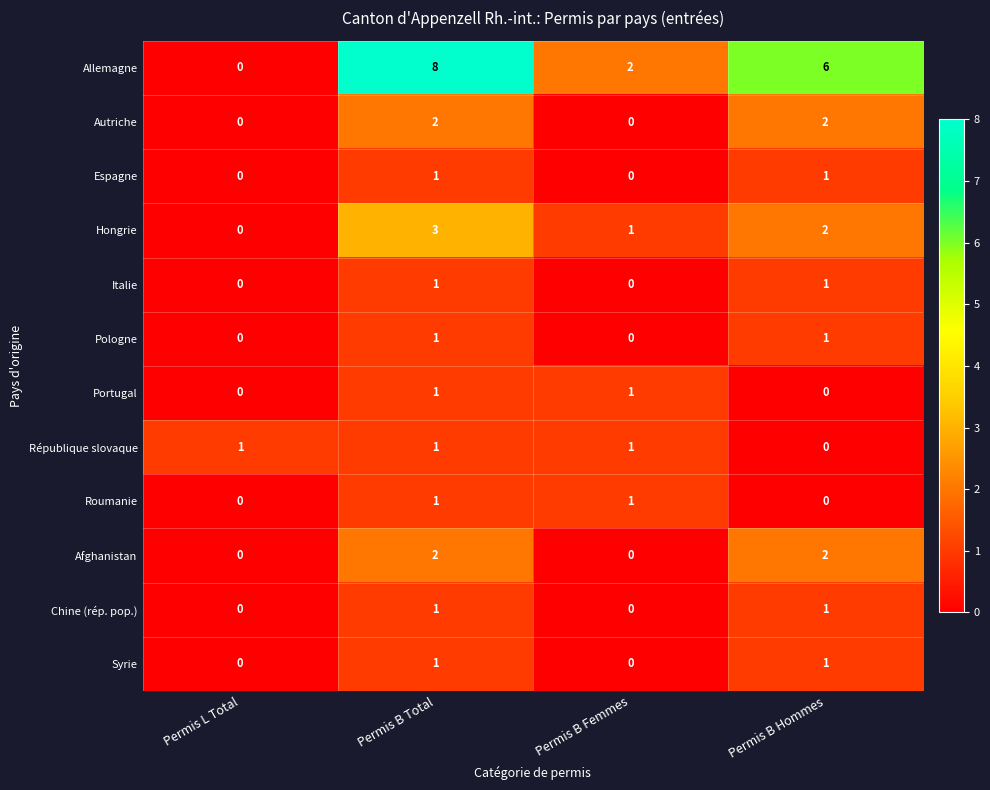

True or false: Afghanistan has a value of 0 at Permis B Femmes.

True